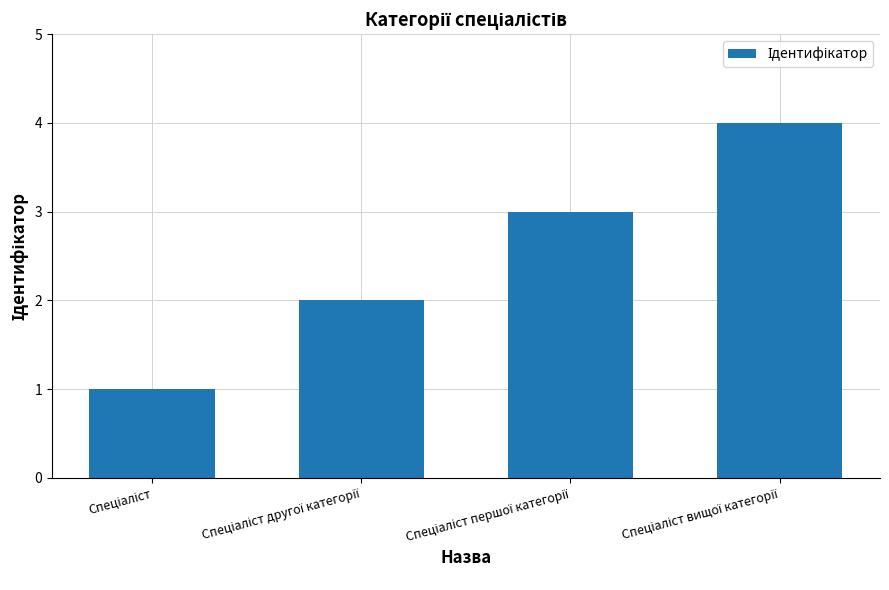

How many data points does each series have?

4